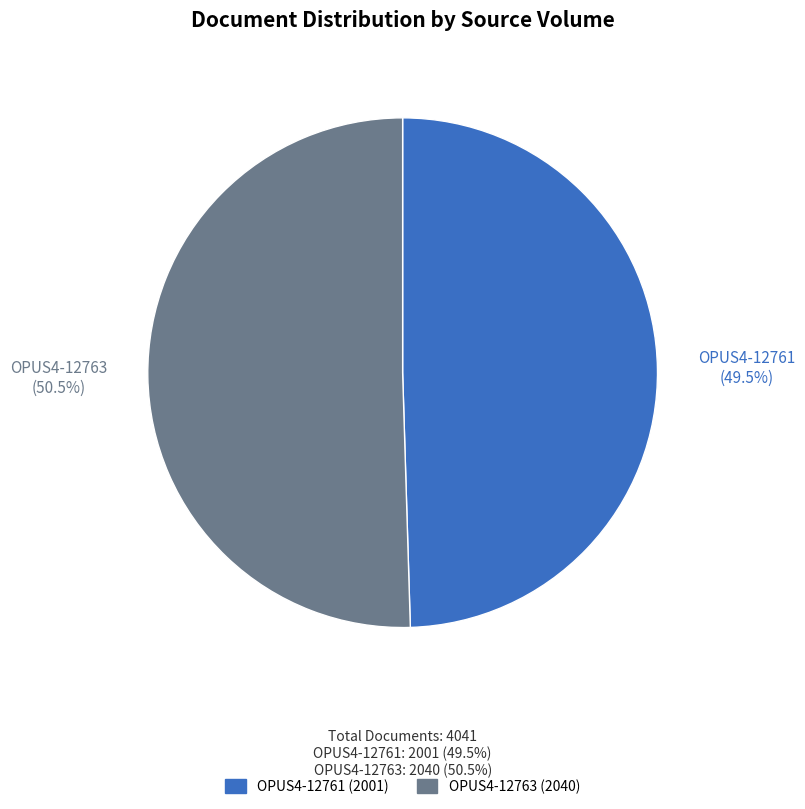

Combined, do OPUS4-12763 and OPUS4-12761 account for over 50%?

Yes